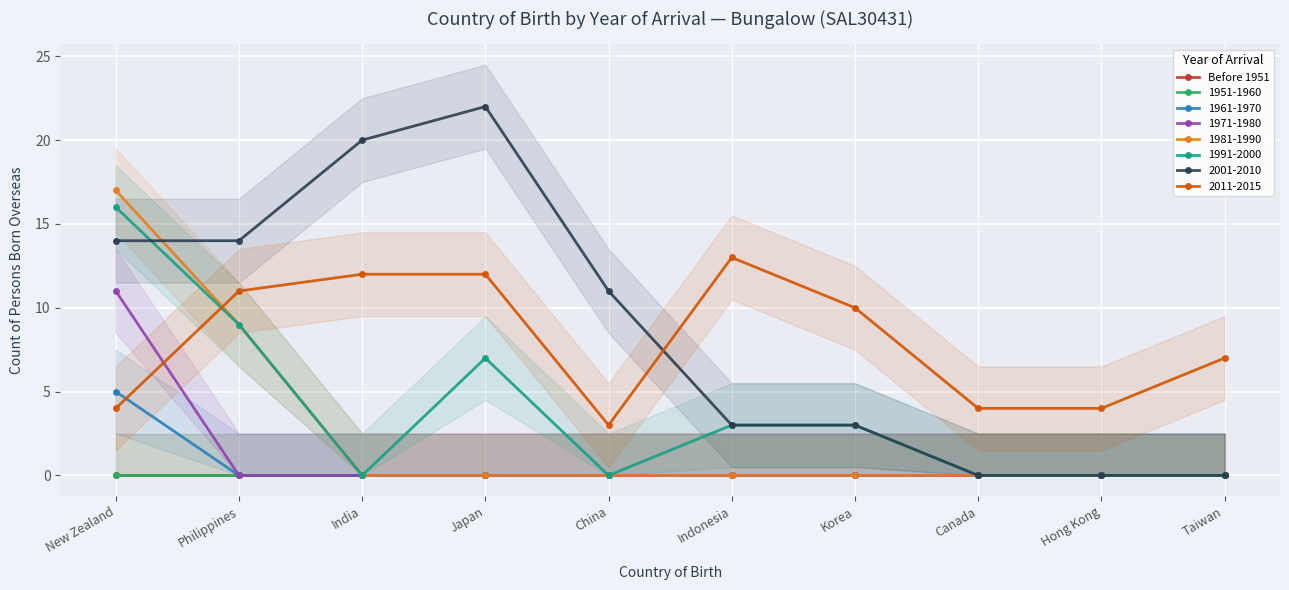

Where is the first local maximum for 2001-2010?

Japan